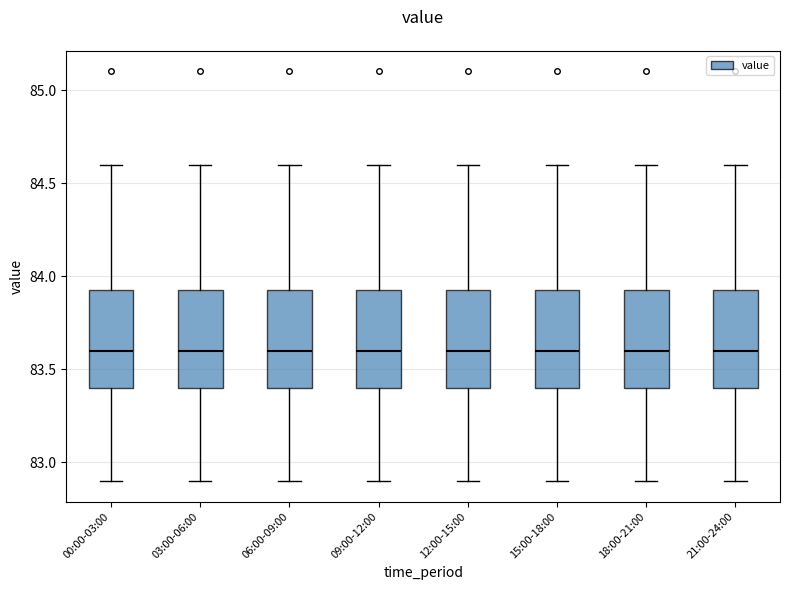

Where is the upper edge of the box for 06:00-09:00 on the y-axis? The values are not printed on the chart, so give them approximately, as read against the axis.

83.95